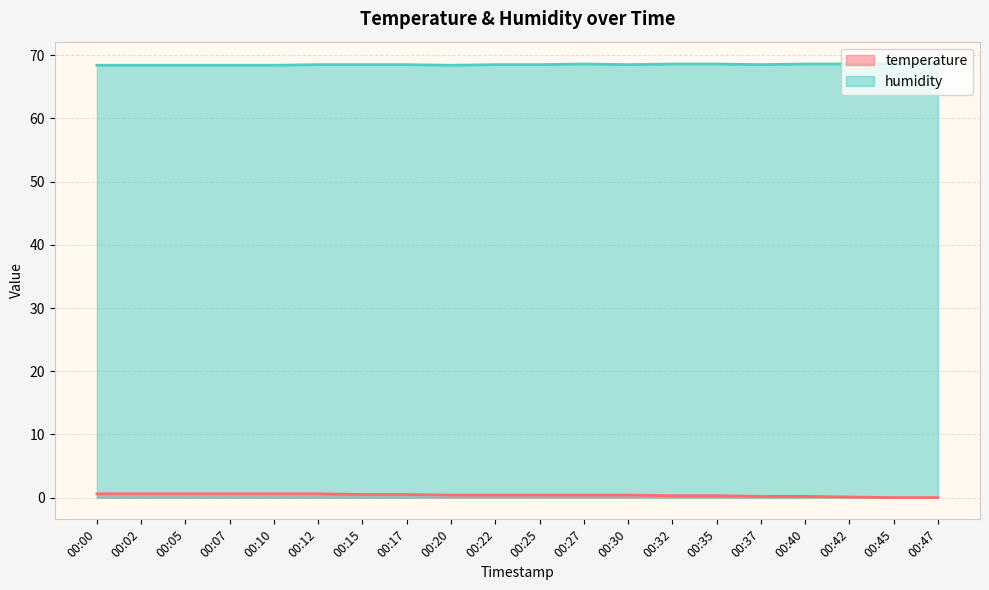

What is the sum of all humidity values?

1370.2